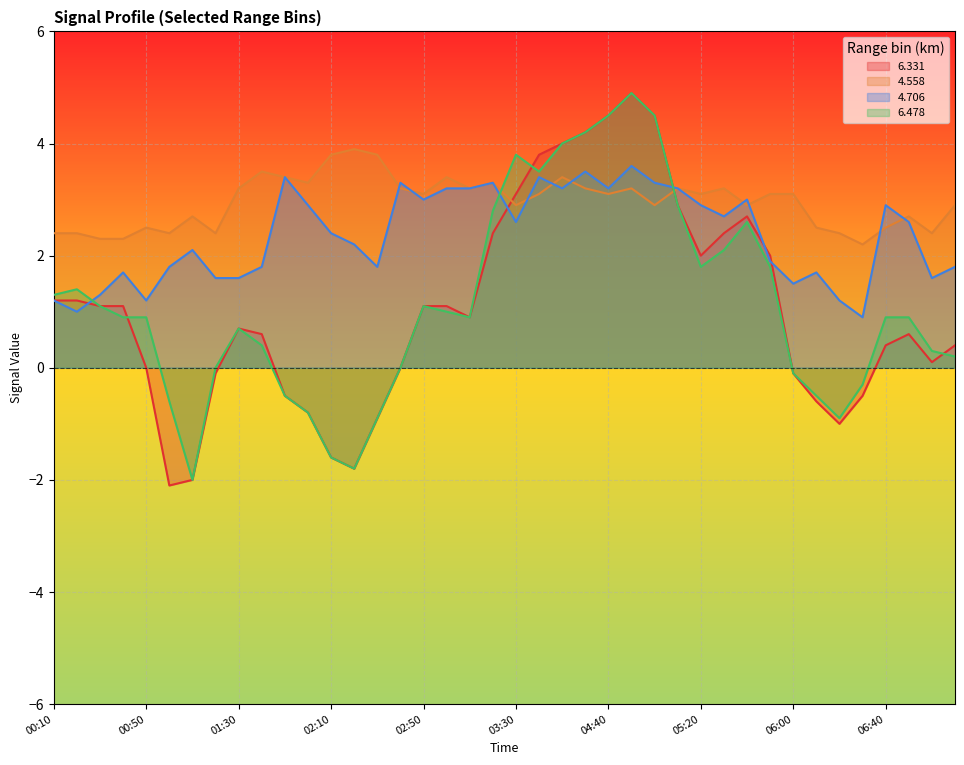

Reading right to left, what are all the values shown in this chart?

6.331: 0.4	0.1	0.6	0.4	-0.5	-1.0	-0.6	-0.1	2.0	2.7	2.4	2.0	2.9	4.5	4.9	4.5	4.2	4.0	3.8	3.1	2.4	0.9	1.1	1.1	0.0	-0.9	-1.8	-1.6	-0.8	-0.5	0.6	0.7	-0.1	-2.0	-2.1	0.0	1.1	1.1	1.2	1.2
4.558: 2.9	2.4	2.7	2.5	2.2	2.4	2.5	3.1	3.1	2.9	3.2	3.1	3.2	2.9	3.2	3.1	3.2	3.4	3.1	2.9	3.3	3.2	3.4	3.1	3.2	3.8	3.9	3.8	3.3	3.4	3.5	3.2	2.4	2.7	2.4	2.5	2.3	2.3	2.4	2.4
4.706: 1.8	1.6	2.6	2.9	0.9	1.2	1.7	1.5	1.9	3.0	2.7	2.9	3.2	3.3	3.6	3.2	3.5	3.2	3.4	2.6	3.3	3.2	3.2	3.0	3.3	1.8	2.2	2.4	2.9	3.4	1.8	1.6	1.6	2.1	1.8	1.2	1.7	1.3	1.0	1.2
6.478: 0.2	0.3	0.9	0.9	-0.3	-0.9	-0.5	-0.1	1.8	2.6	2.1	1.8	2.9	4.5	4.9	4.5	4.2	4.0	3.5	3.8	2.8	0.9	1.0	1.1	0.0	-0.9	-1.8	-1.6	-0.8	-0.5	0.4	0.7	0.0	-2.0	-0.6	0.9	0.9	1.1	1.4	1.3